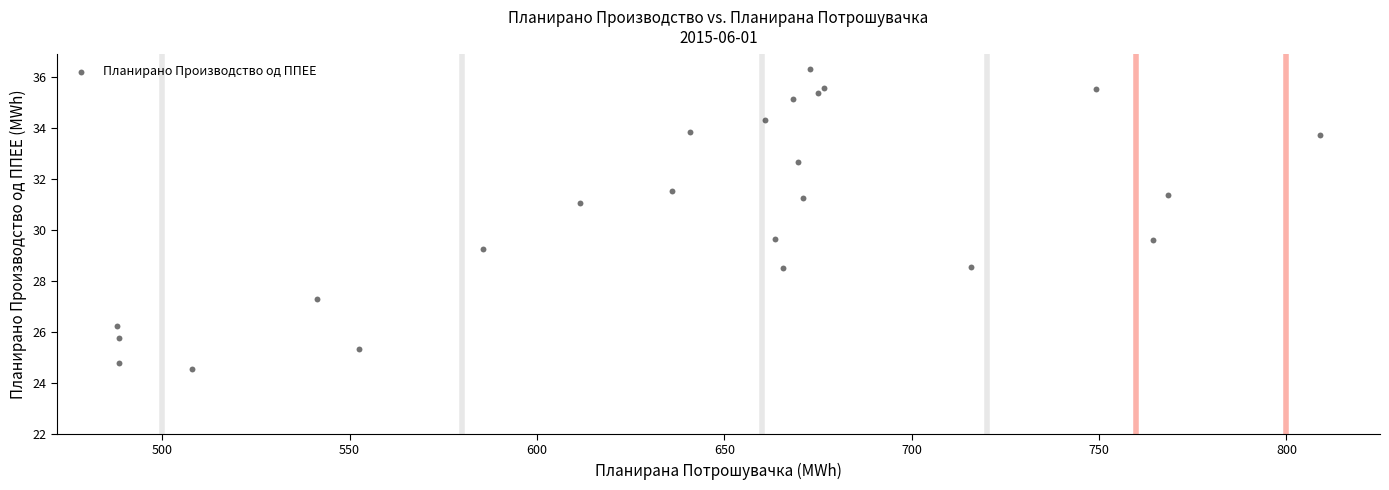

What is the range of X values (max minus min)?

320.9